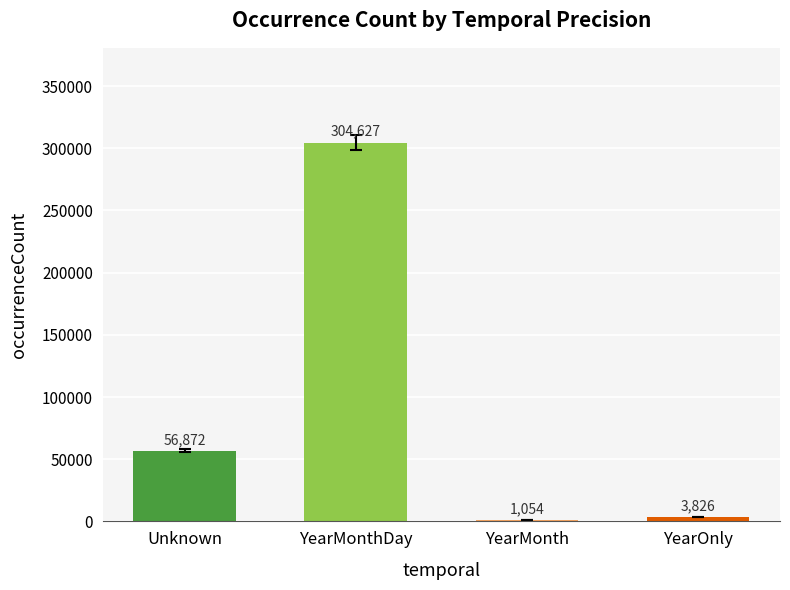

How many categories are shown in the chart?

4